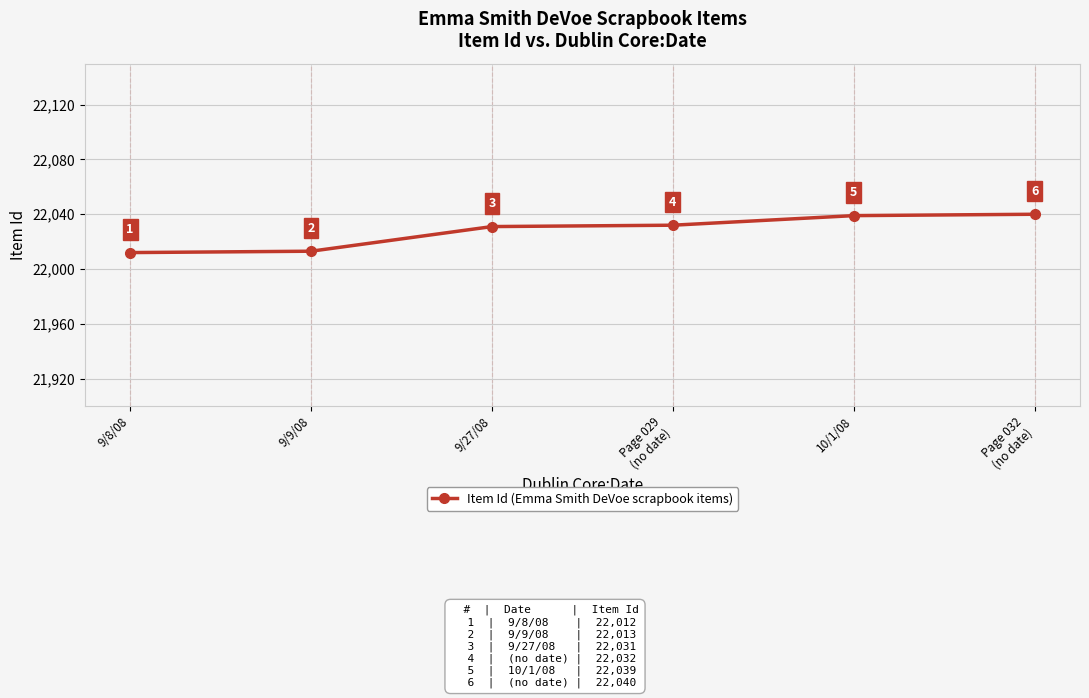

Rank the categories by value from highest to lowest.

Page 032
(no date), 10/1/08, Page 029
(no date), 9/27/08, 9/9/08, 9/8/08